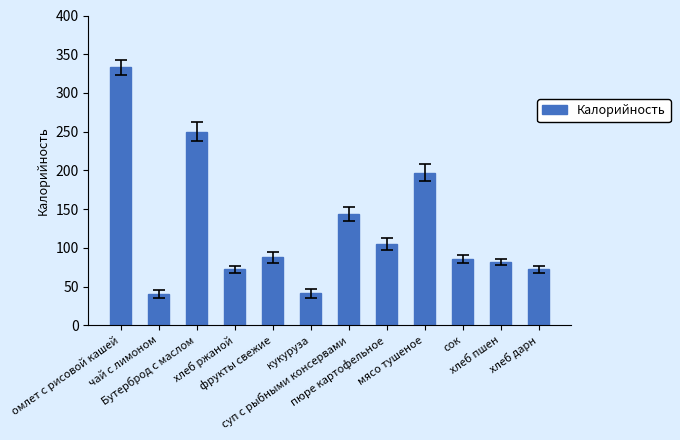

What is the smallest value displayed?

40